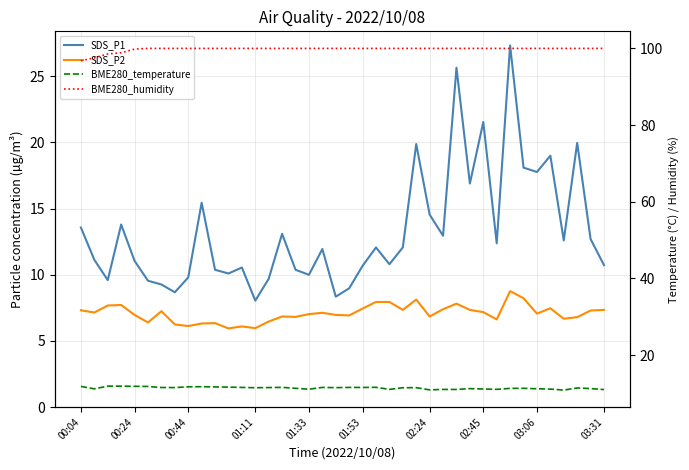

What is the spread (max minus min) of values at 00:24?

92.8